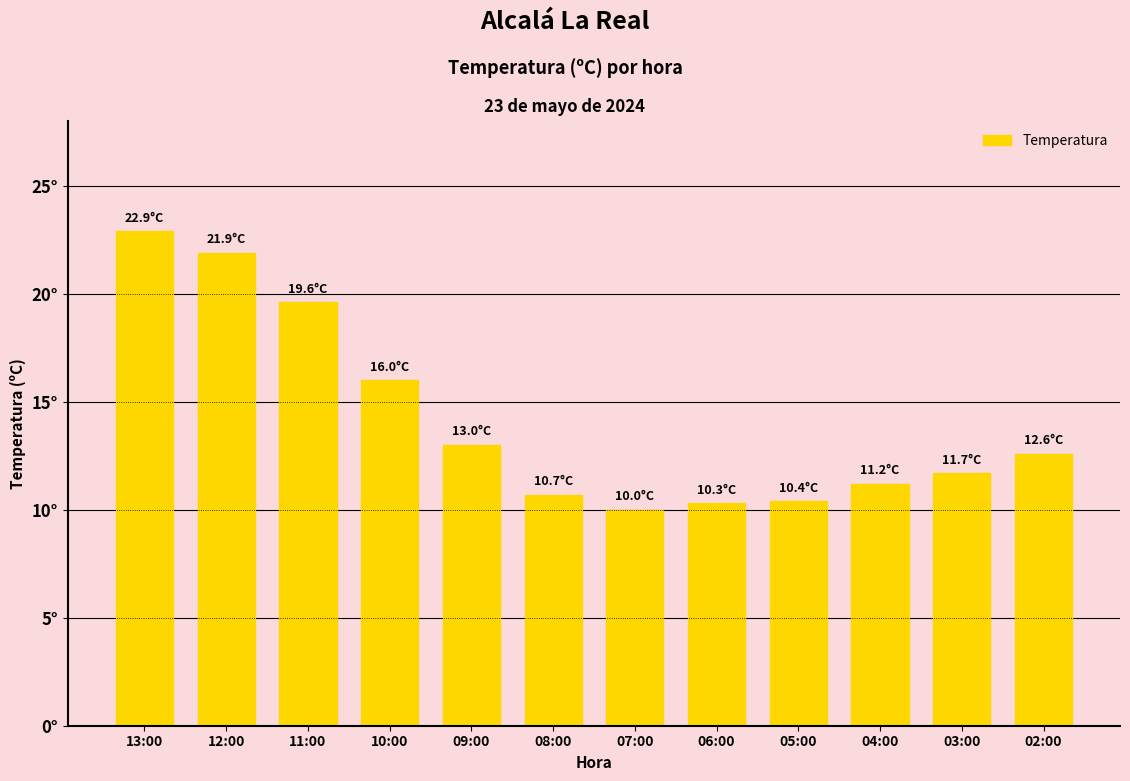

True or false: the data shows 31.9 at 12:00.

False